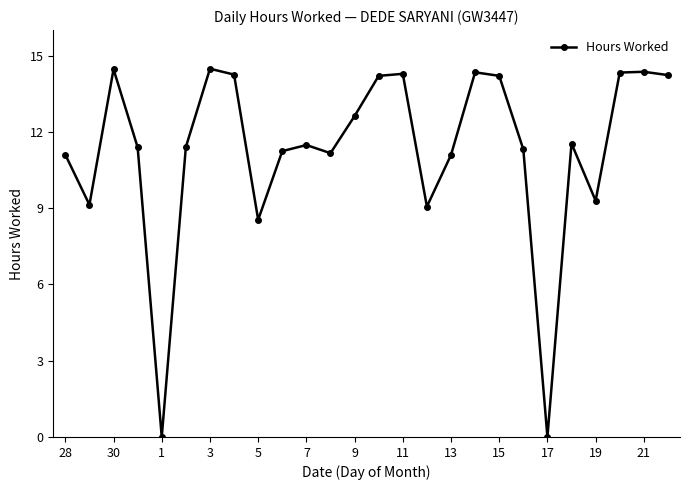

How many points are higher than both their immediate neighbors (excluding endpoints)?

7